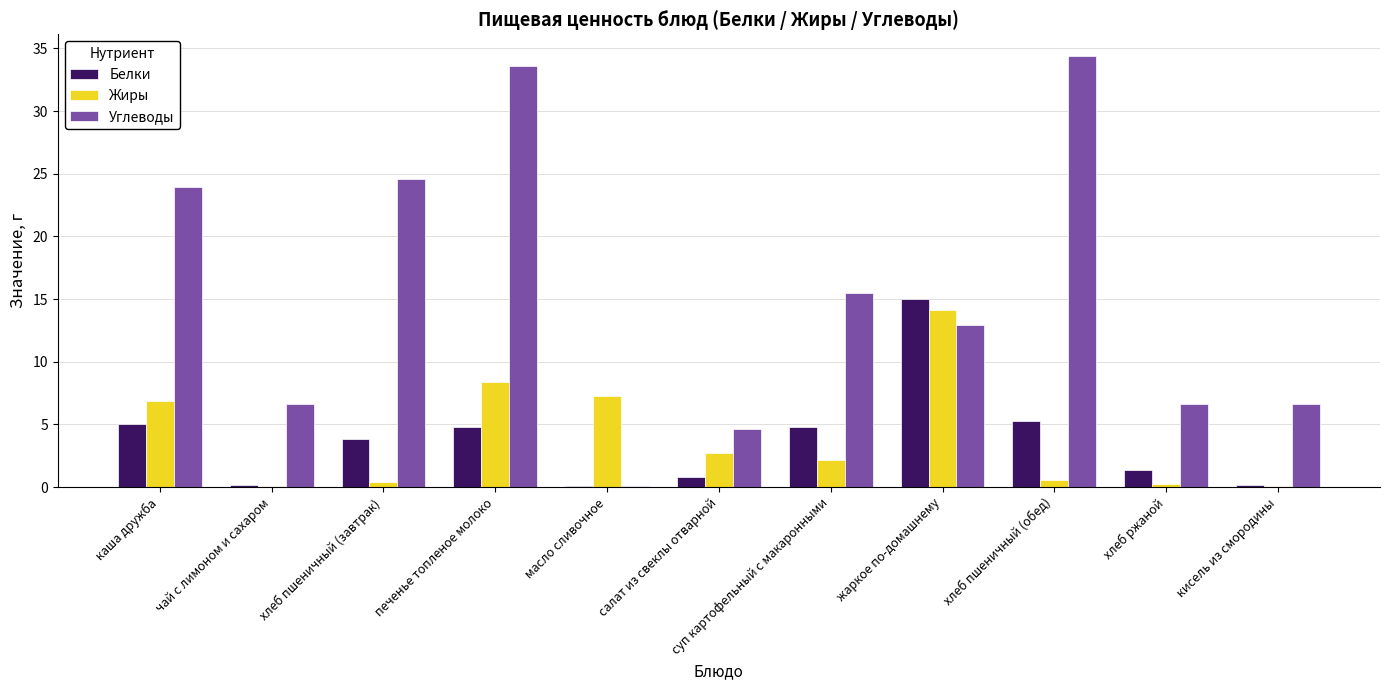

Which category has the highest value in the Углеводы series?

хлеб пшеничный (обед)